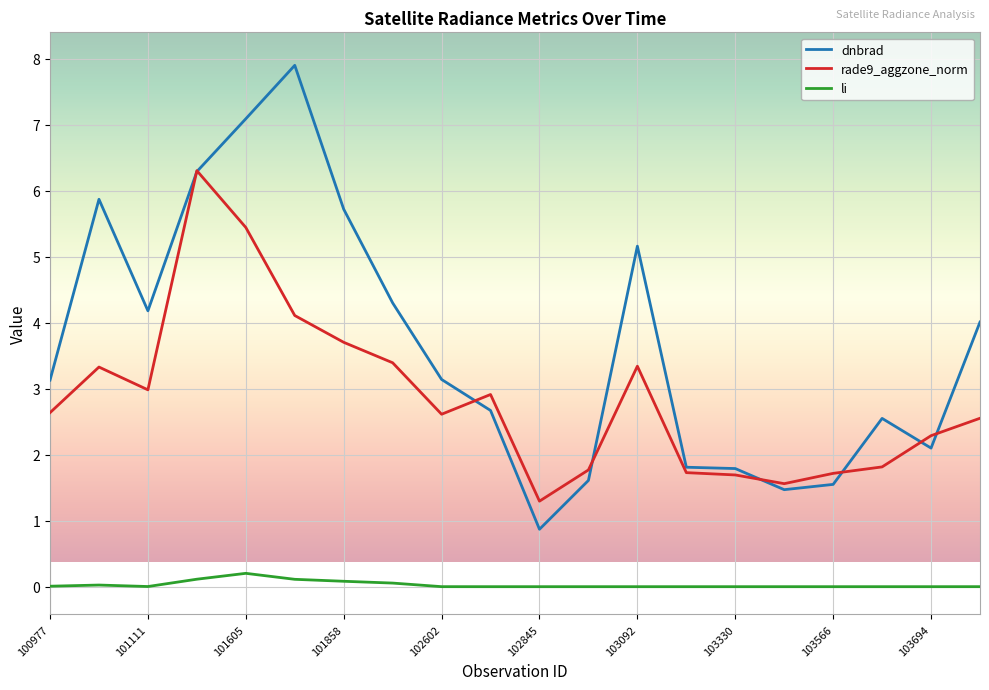

After their last crossing, which series has the higher values: dnbrad or rade9_aggzone_norm?

dnbrad